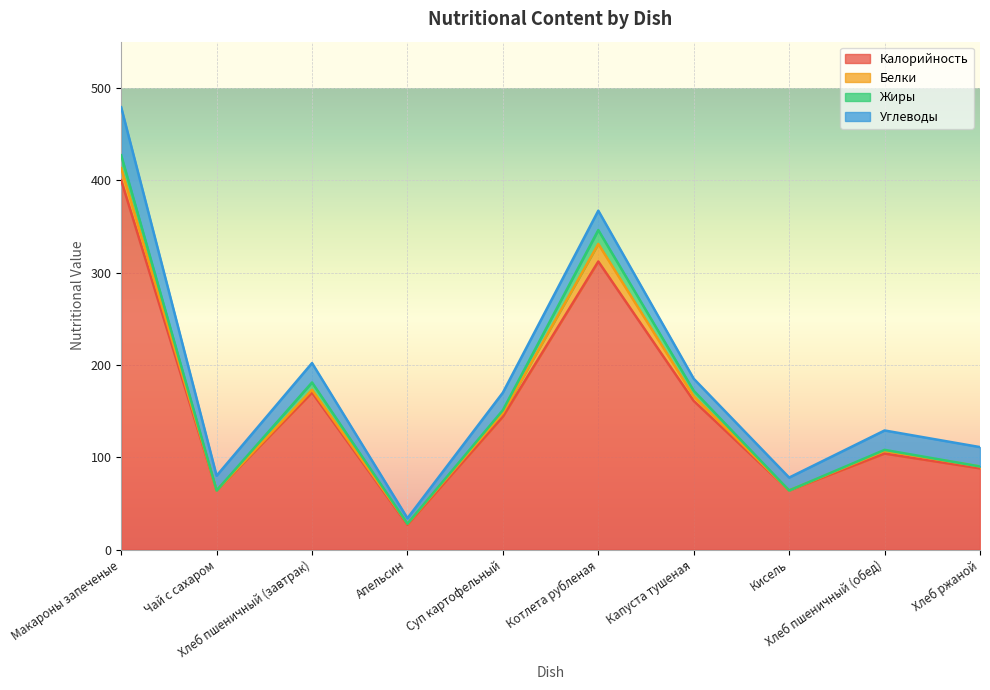

Rank the series by their maximum value, from lowest to highest.

Жиры, Белки, Углеводы, Калорийность